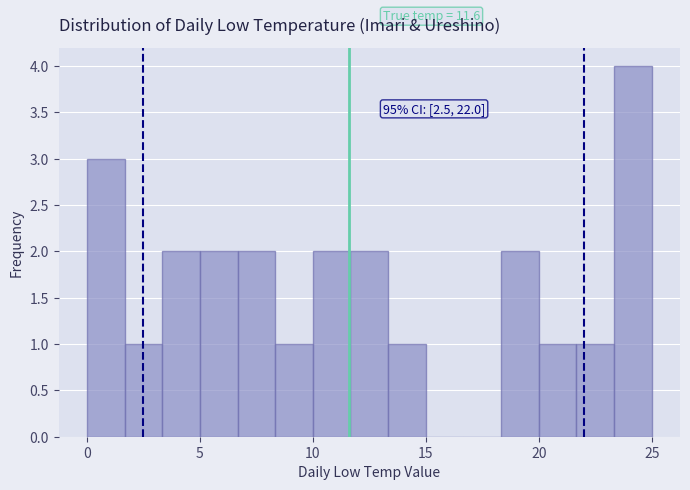

Read against the x-axis, roughly where is the centre of the tallest bar?

24.0